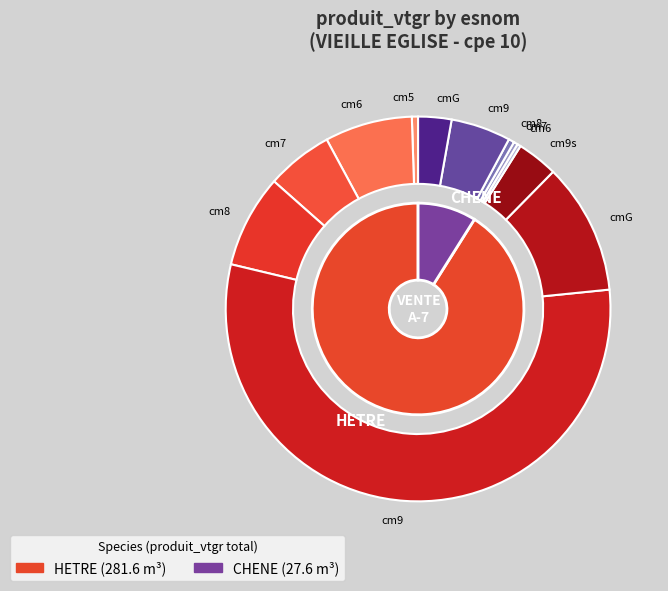

How many segments does this pie chart have?

7